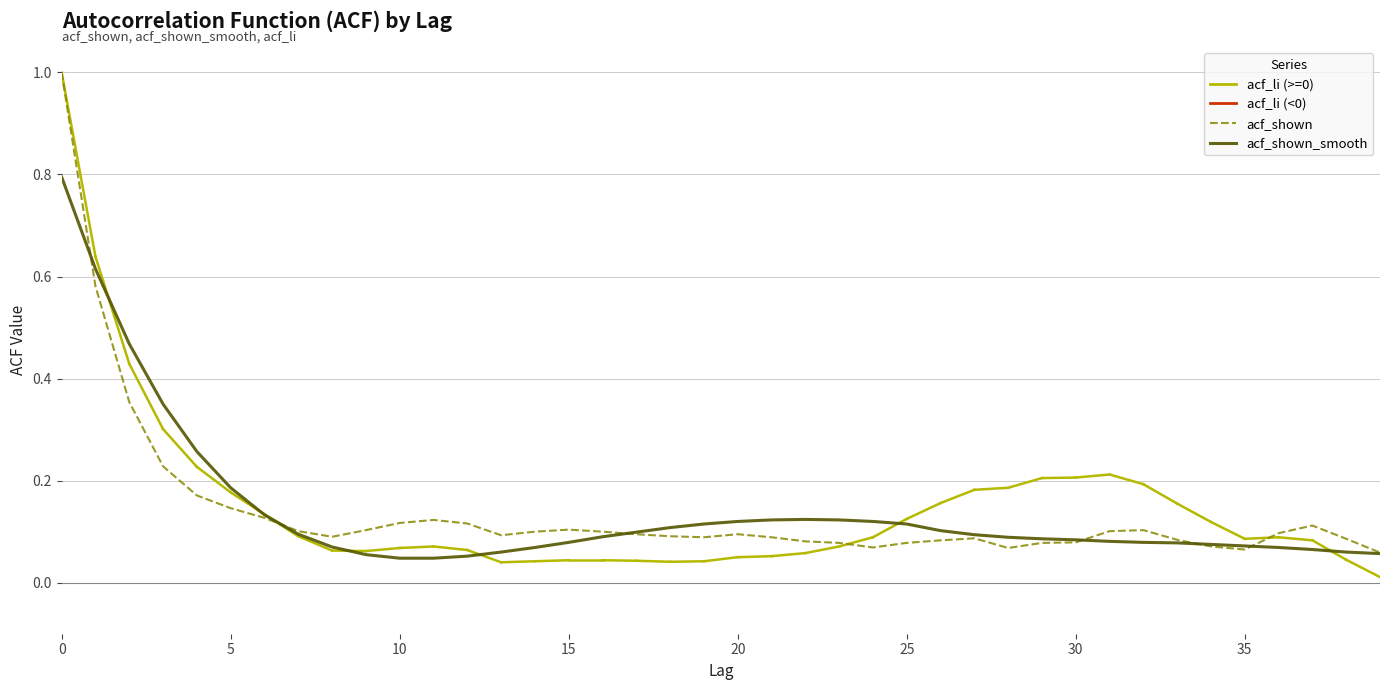

Rank the series by their maximum value, from highest to lowest.

acf_shown, acf_shown_smooth